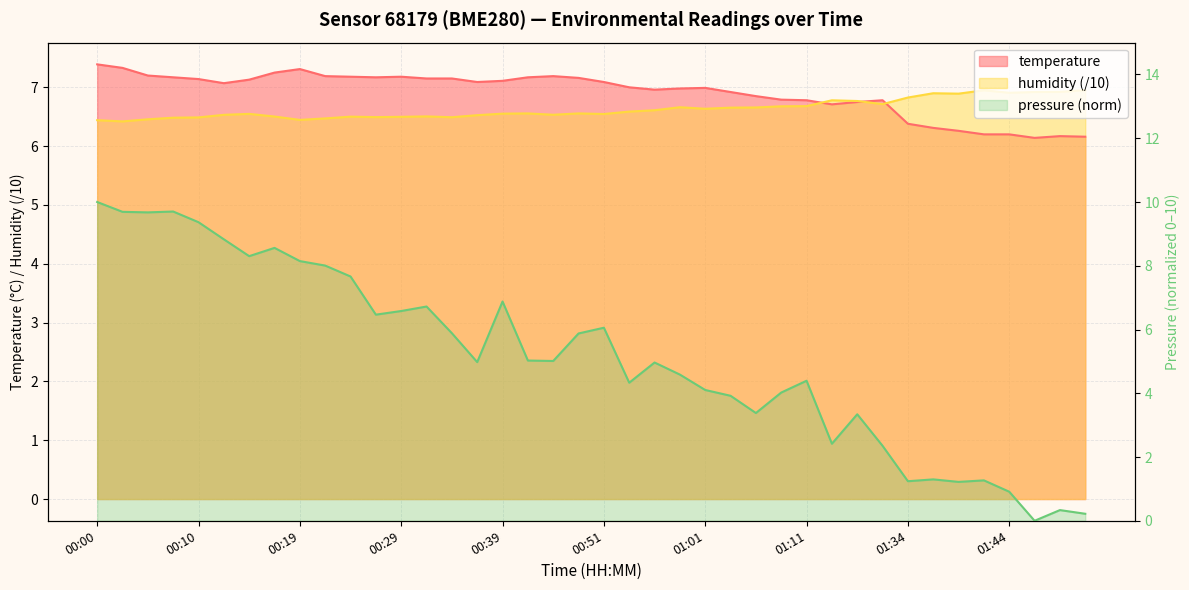

How many intersections are there between humidity and temperature?

3